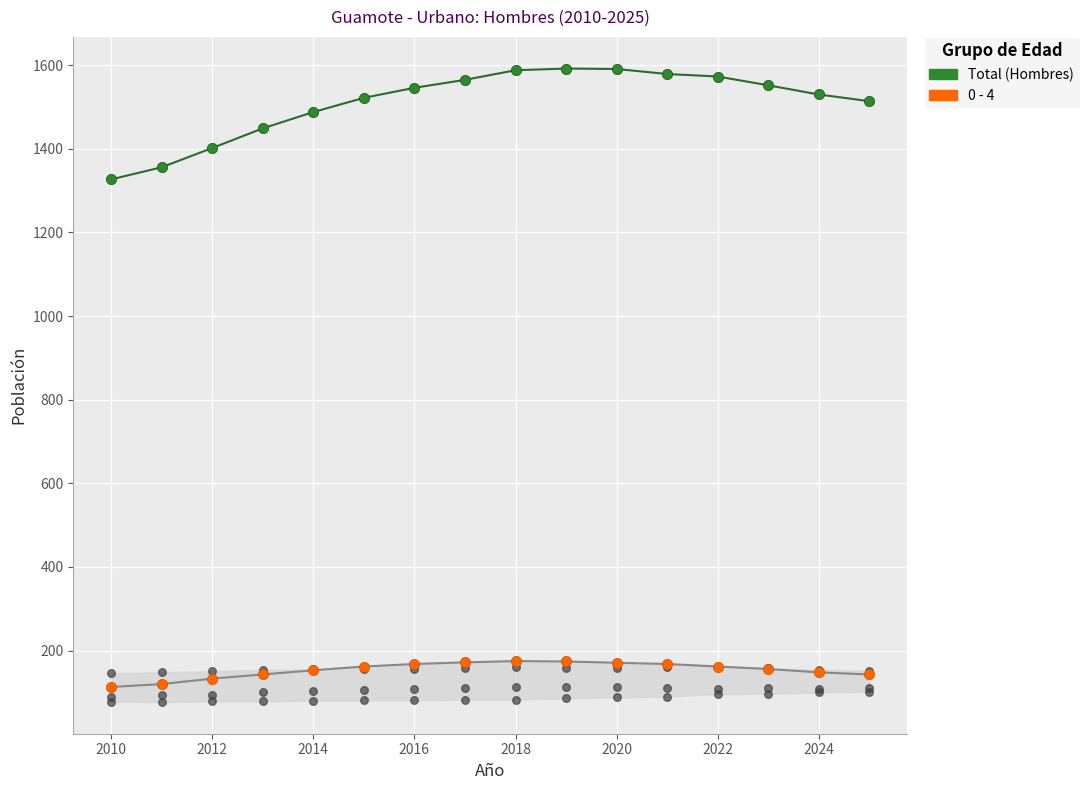

Which series has the widest spread of Y values?

Total (Hombres)